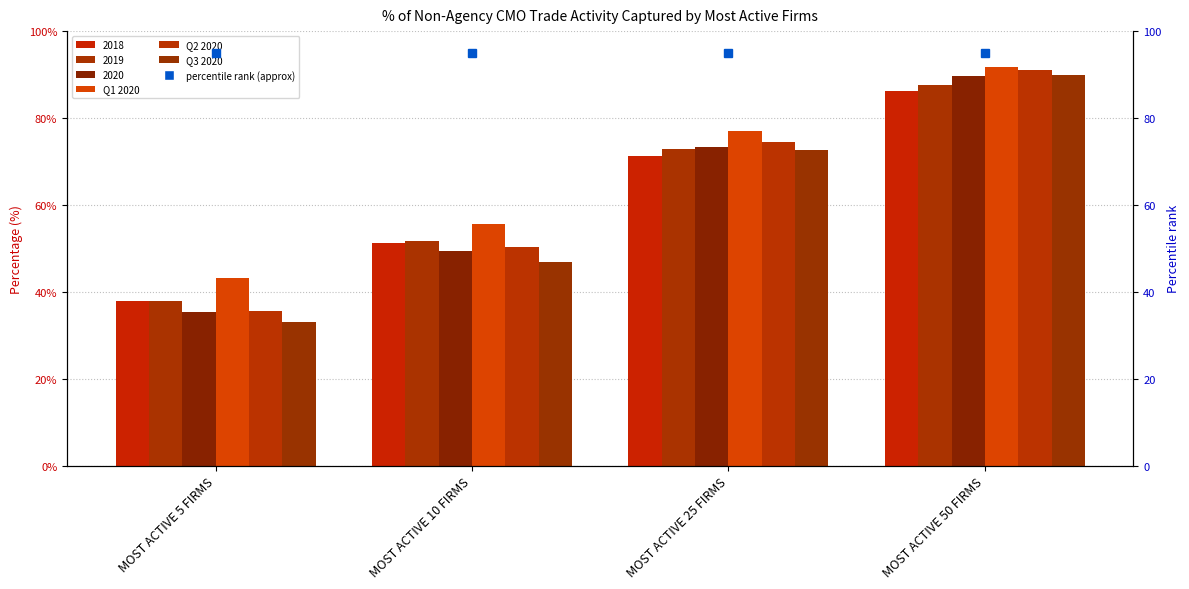

What is the value of the percentile rank within the series bar at the 4th from the left?

95.0